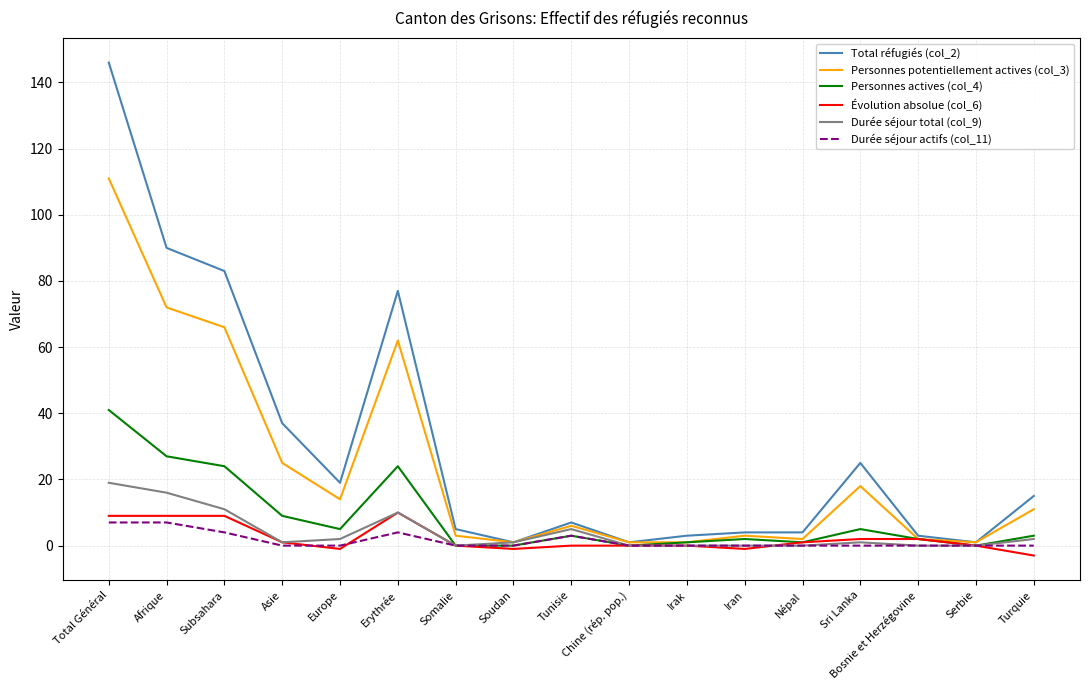

What are all the series names shown in the legend?

Total réfugiés (col_2), Personnes potentiellement actives (col_3), Personnes actives (col_4), Évolution absolue (col_6), Durée séjour total (col_9), Durée séjour actifs (col_11)